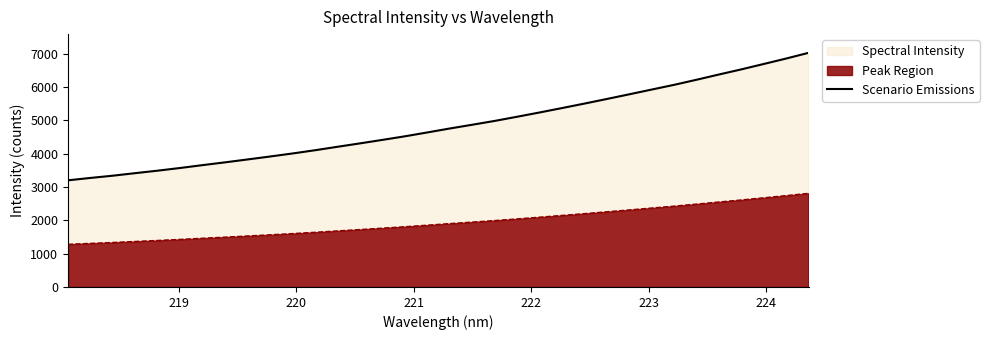

True or false: the data has more than 0 interior local peaks.

False